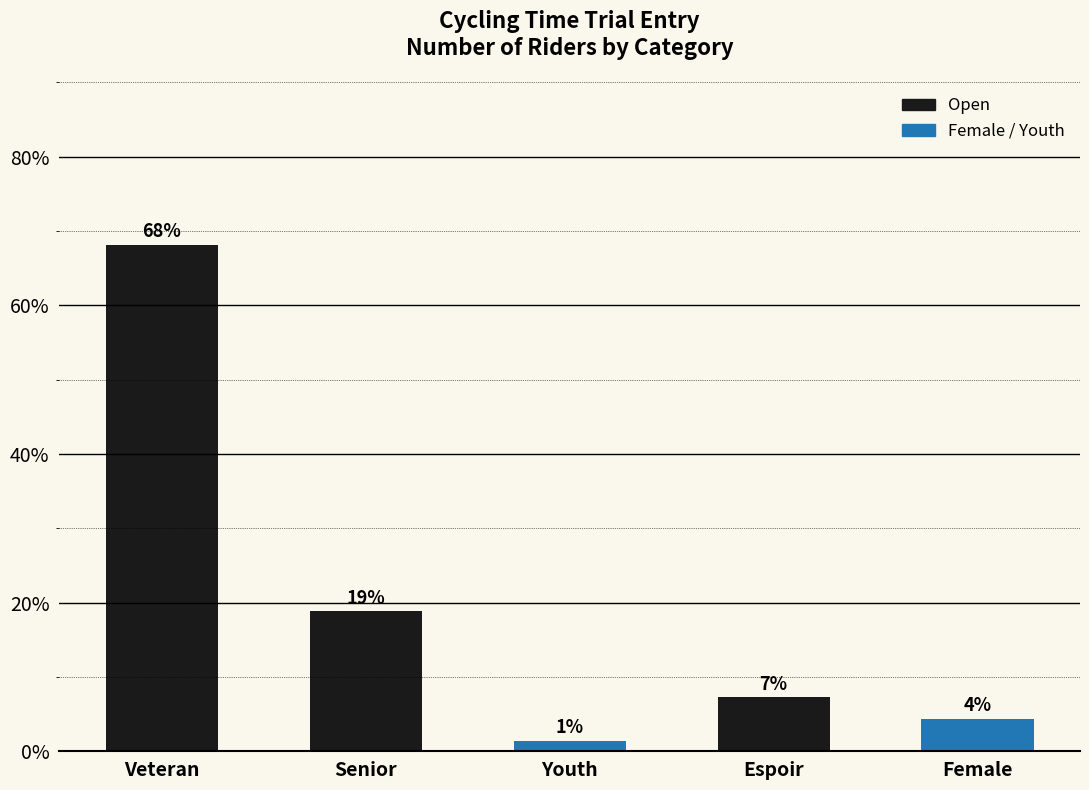

What is the label of the 5th bar from the right?

Veteran